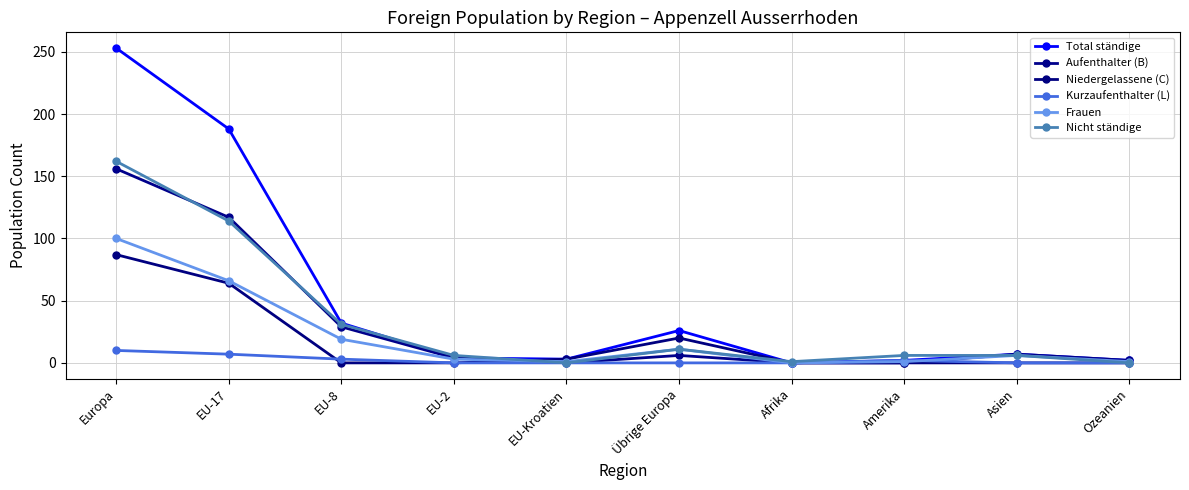

What is the spread (max minus min) of values at Europa?

243